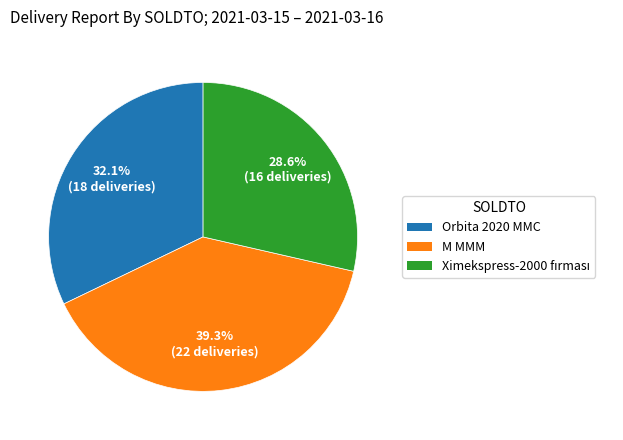

Combined, what portion of the pie is Orbita 2020 MMC and M MMM?

71.4%